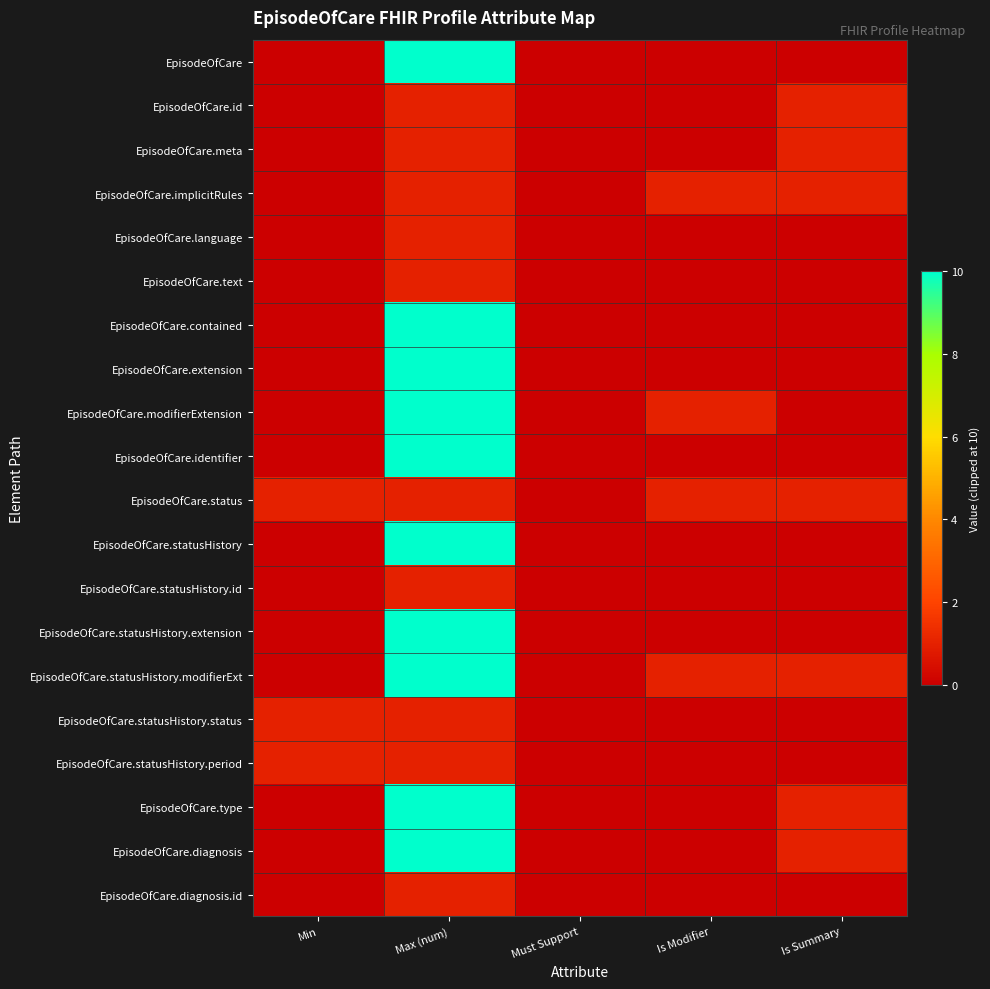

Reading right to left, what are all the values shown in this chart?

EpisodeOfCare: Is Summary=0	Is Modifier=0	Must Support=0	Max (num)=10	Min=0
EpisodeOfCare.id: Is Summary=1	Is Modifier=0	Must Support=0	Max (num)=1	Min=0
EpisodeOfCare.meta: Is Summary=1	Is Modifier=0	Must Support=0	Max (num)=1	Min=0
EpisodeOfCare.implicitRules: Is Summary=1	Is Modifier=1	Must Support=0	Max (num)=1	Min=0
EpisodeOfCare.language: Is Summary=0	Is Modifier=0	Must Support=0	Max (num)=1	Min=0
EpisodeOfCare.text: Is Summary=0	Is Modifier=0	Must Support=0	Max (num)=1	Min=0
EpisodeOfCare.contained: Is Summary=0	Is Modifier=0	Must Support=0	Max (num)=10	Min=0
EpisodeOfCare.extension: Is Summary=0	Is Modifier=0	Must Support=0	Max (num)=10	Min=0
EpisodeOfCare.modifierExtension: Is Summary=0	Is Modifier=1	Must Support=0	Max (num)=10	Min=0
EpisodeOfCare.identifier: Is Summary=0	Is Modifier=0	Must Support=0	Max (num)=10	Min=0
EpisodeOfCare.status: Is Summary=1	Is Modifier=1	Must Support=0	Max (num)=1	Min=1
EpisodeOfCare.statusHistory: Is Summary=0	Is Modifier=0	Must Support=0	Max (num)=10	Min=0
EpisodeOfCare.statusHistory.id: Is Summary=0	Is Modifier=0	Must Support=0	Max (num)=1	Min=0
EpisodeOfCare.statusHistory.extension: Is Summary=0	Is Modifier=0	Must Support=0	Max (num)=10	Min=0
EpisodeOfCare.statusHistory.modifierExt: Is Summary=1	Is Modifier=1	Must Support=0	Max (num)=10	Min=0
EpisodeOfCare.statusHistory.status: Is Summary=0	Is Modifier=0	Must Support=0	Max (num)=1	Min=1
EpisodeOfCare.statusHistory.period: Is Summary=0	Is Modifier=0	Must Support=0	Max (num)=1	Min=1
EpisodeOfCare.type: Is Summary=1	Is Modifier=0	Must Support=0	Max (num)=10	Min=0
EpisodeOfCare.diagnosis: Is Summary=1	Is Modifier=0	Must Support=0	Max (num)=10	Min=0
EpisodeOfCare.diagnosis.id: Is Summary=0	Is Modifier=0	Must Support=0	Max (num)=1	Min=0